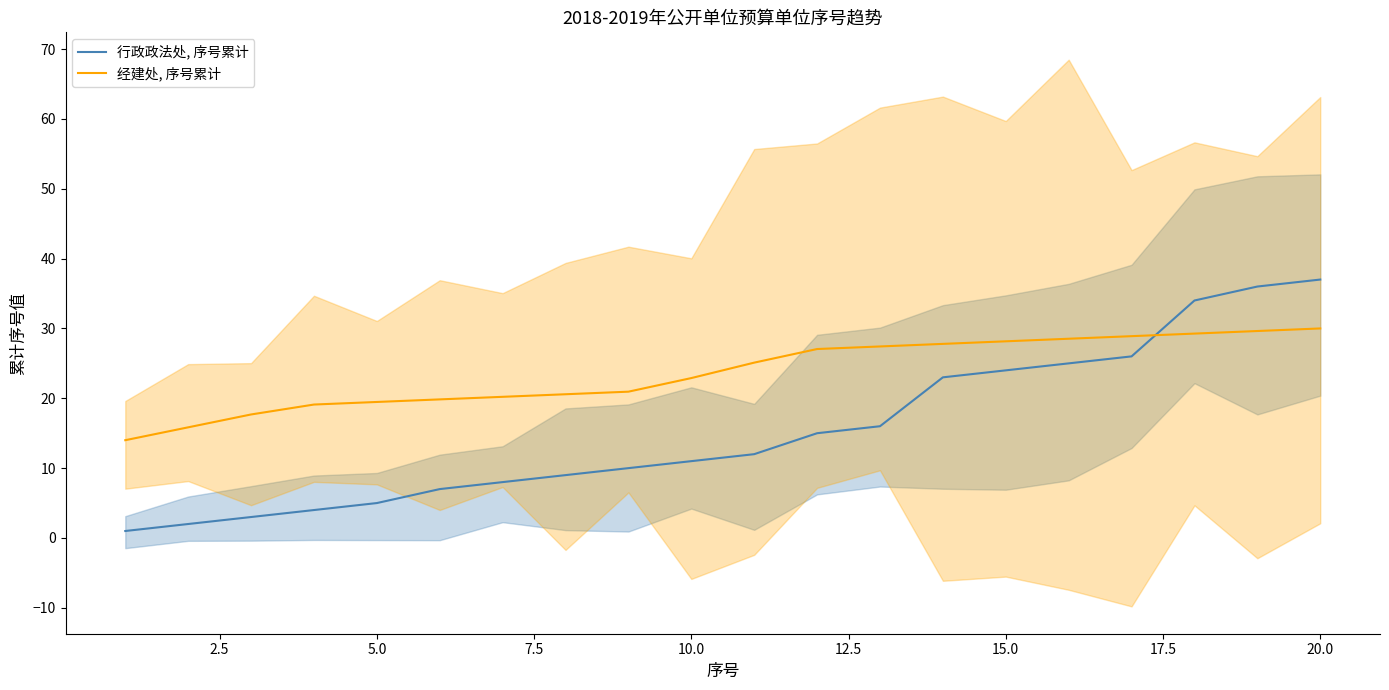

How many lines are shown in the chart?

2